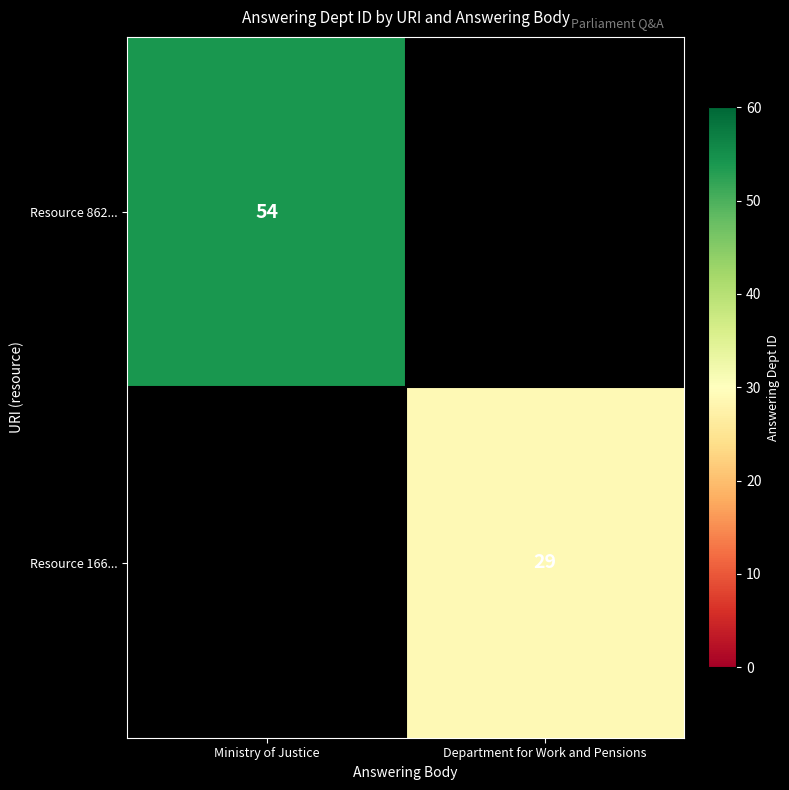

What is the total value across all series at Department for Work and Pensions?

29